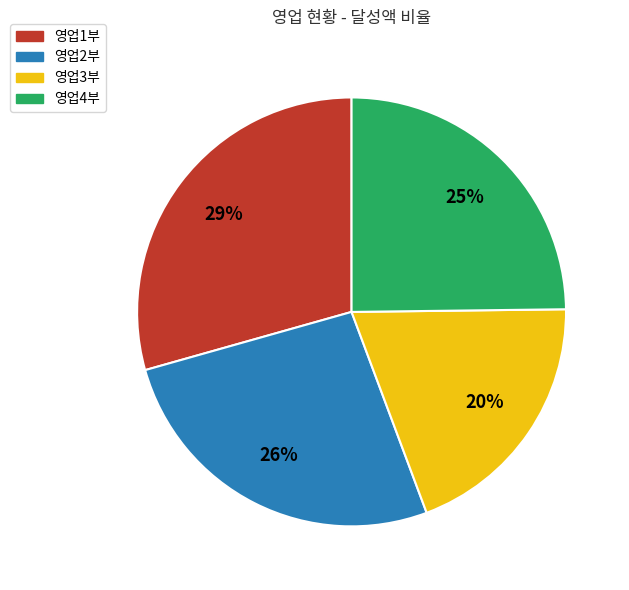

Does any single category account for the majority?

No